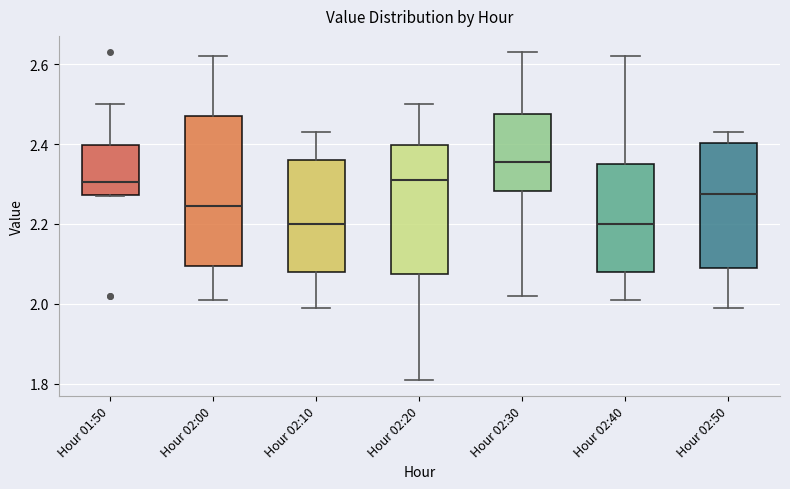

Where is the lower edge of the box for Hour 02:10 on the y-axis? The values are not printed on the chart, so give them approximately, as read against the axis.

2.08